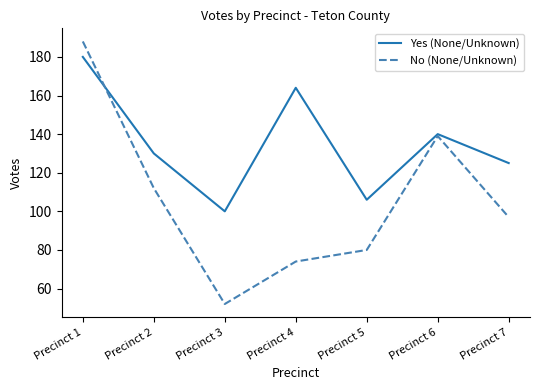

What is the total value across all series at Precinct 2?

242